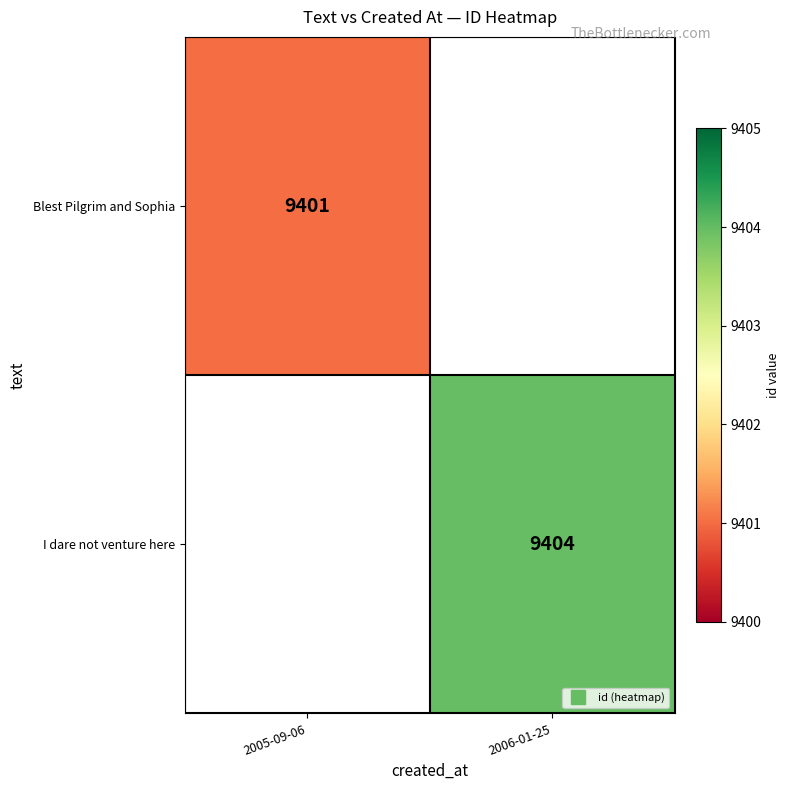

At 2005-09-06, list the series in order from largest to smallest.

Blest Pilgrim and Sophia, I dare not venture here